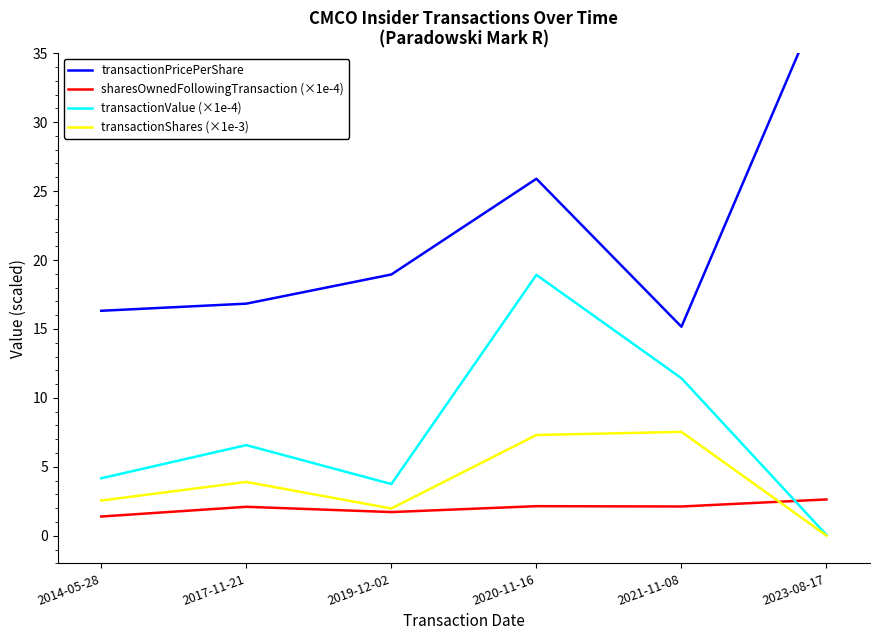

Does the chart display data point markers on the line(s)?

No